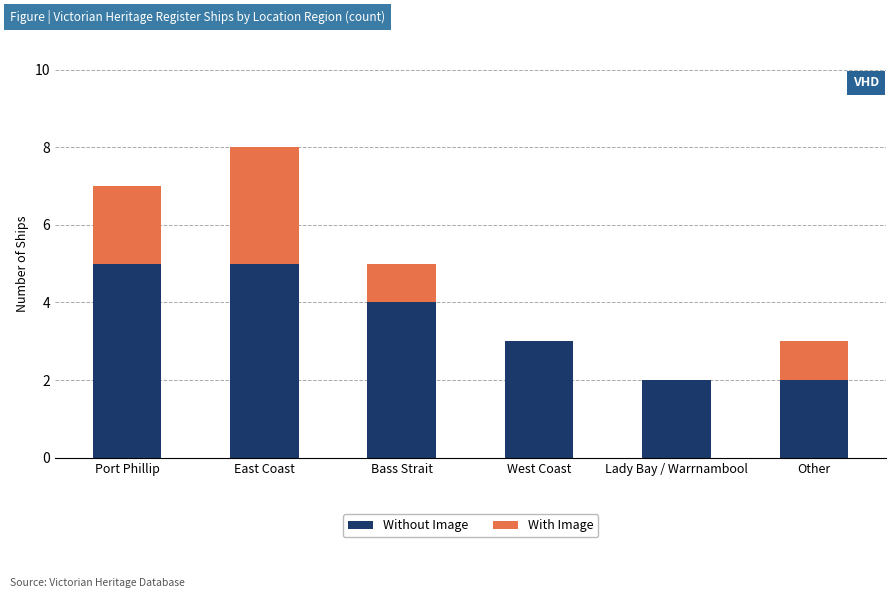

The value of Without Image at Port Phillip is 5. True or false?

True